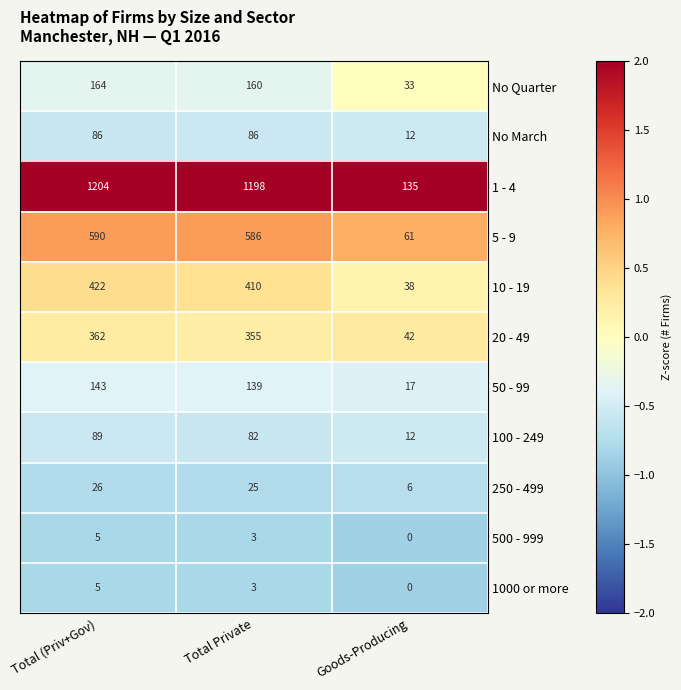

Is it true that 10 - 19 equals 25 at Goods-Producing?

False